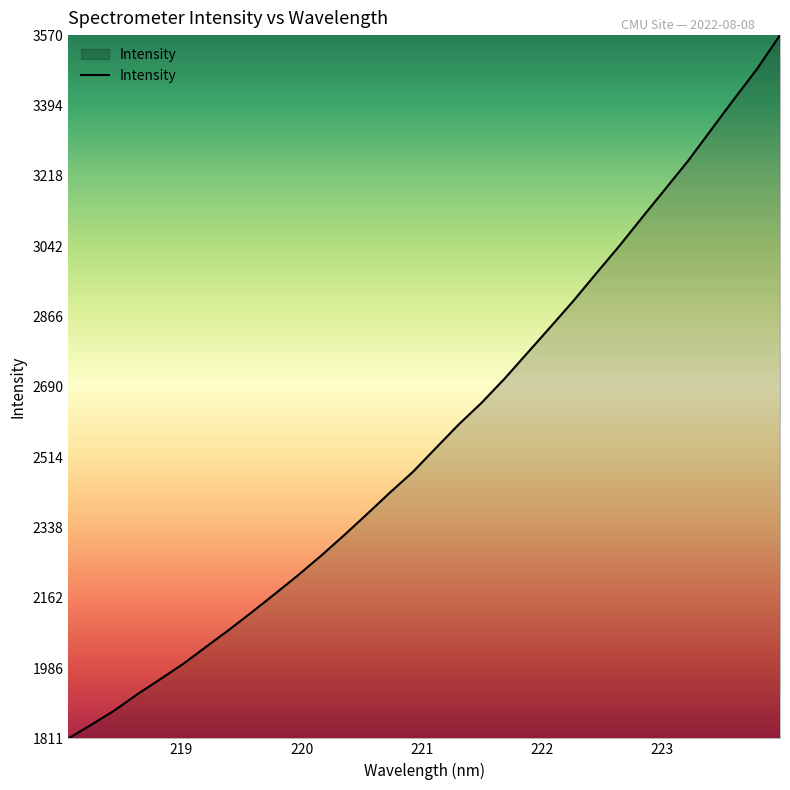

What is the difference between the maximum and minimum values?

1759.1